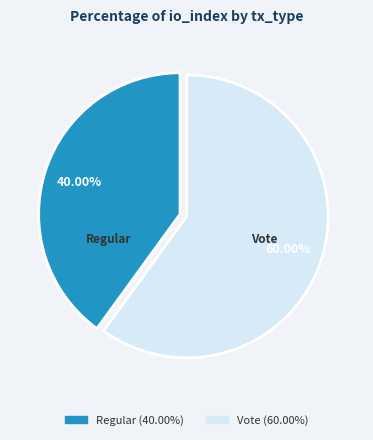

How much of the chart is everything except Vote?

40.0%